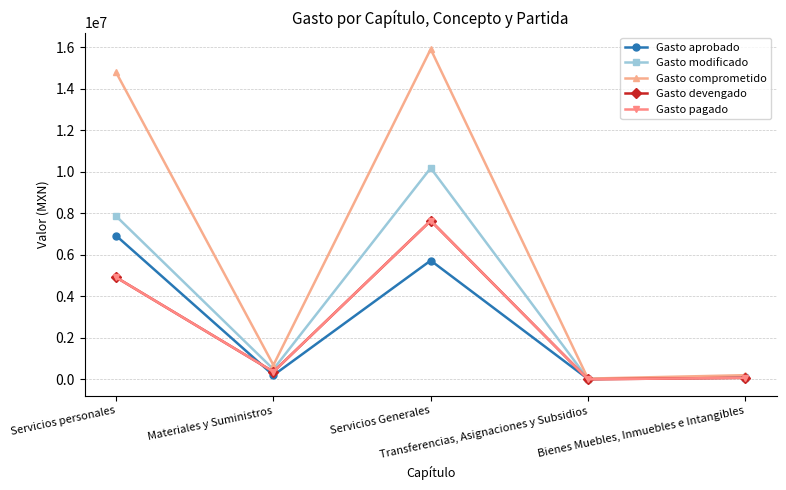

Rank the series by their maximum value, from lowest to highest.

Gasto aprobado, Gasto devengado, Gasto pagado, Gasto modificado, Gasto comprometido